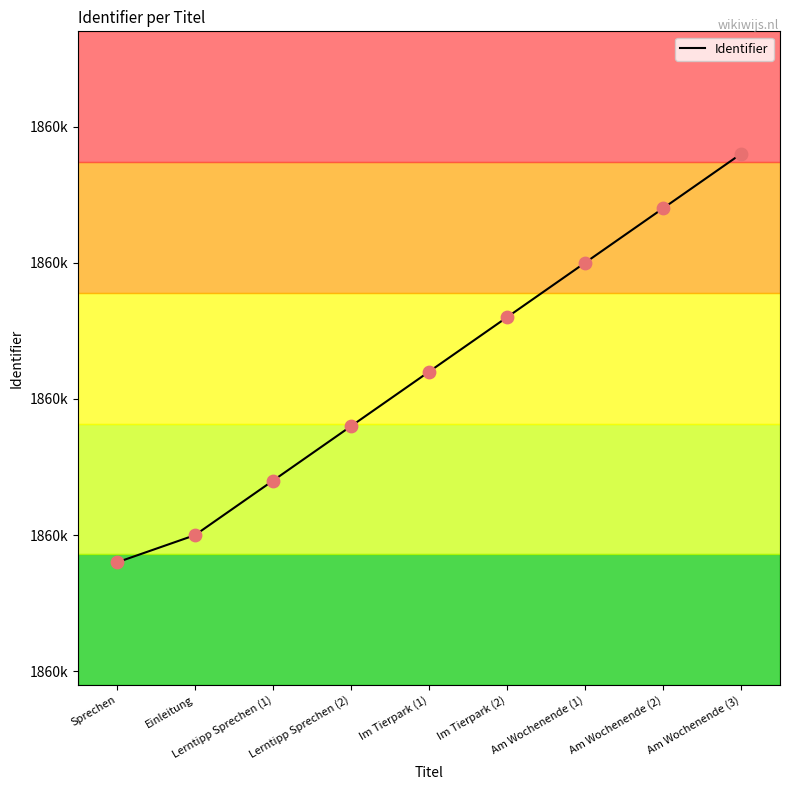

What is the change in value from Einleitung to Am Wochenende (3)?

+14